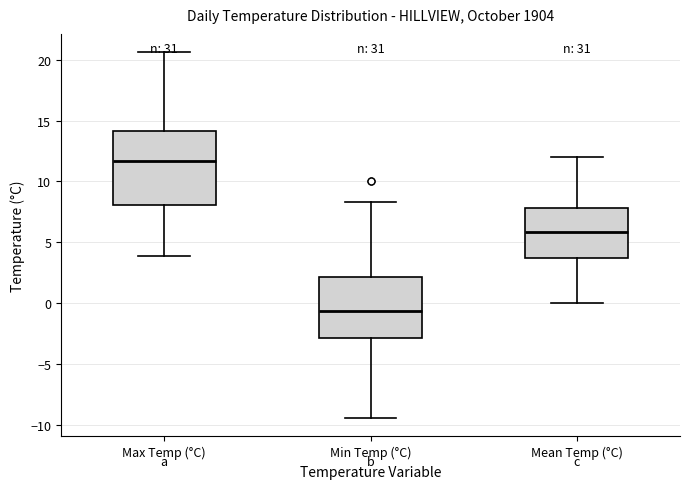

Which box's median line is the lowest?

Min Temp (°C)